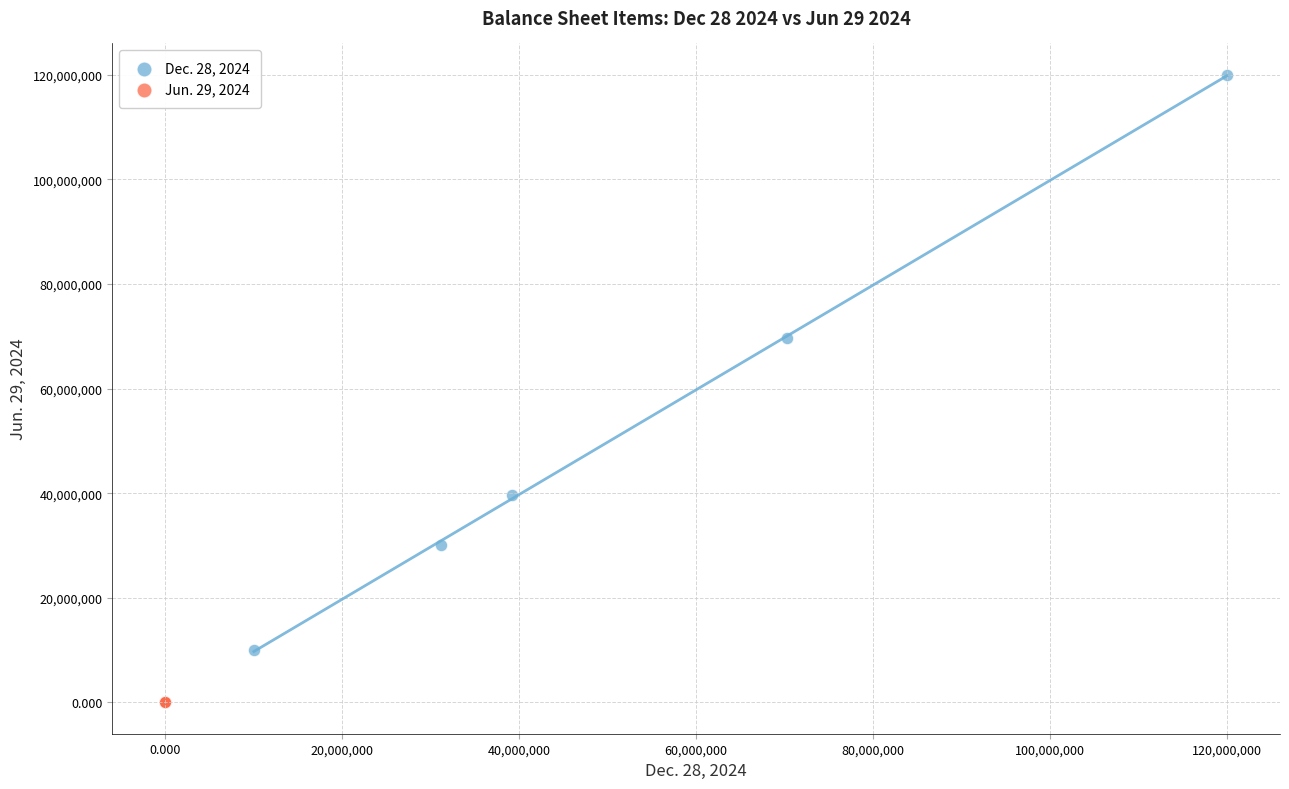

Which series reaches the maximum Y coordinate?

Dec. 28, 2024